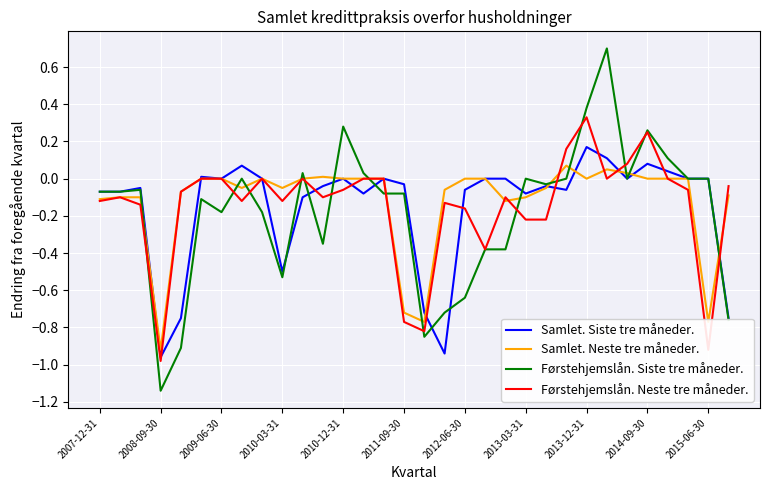

Which series has the largest range (max minus min)?

Førstehjemslån. Siste tre måneder.